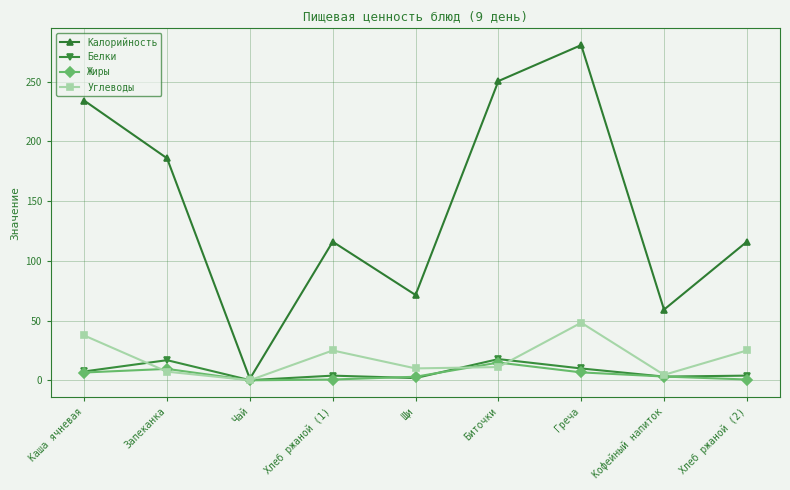

Is it true that Белки equals 17.8 at Биточки?

True